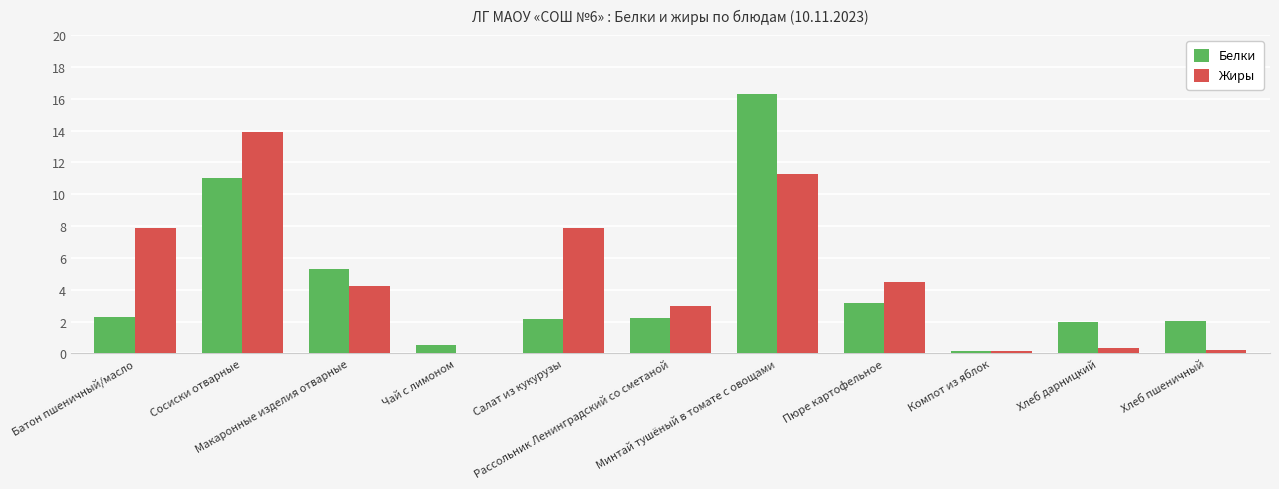

What is the sum of all Жиры values?

53.4